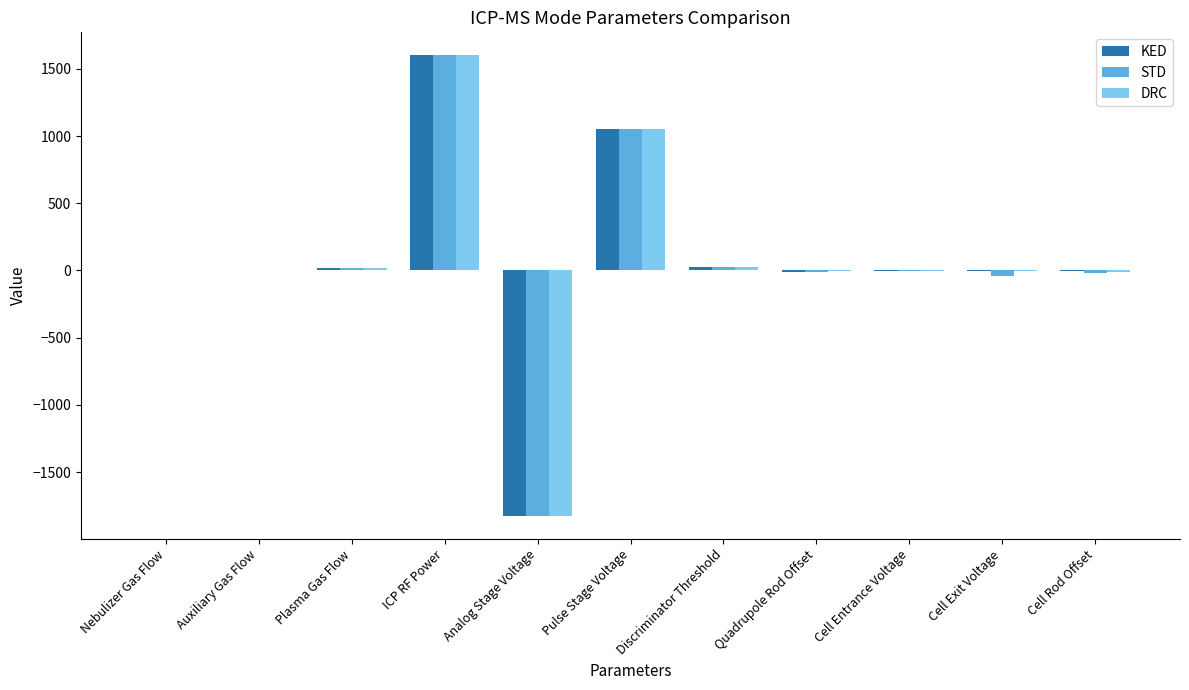

Count the number of data series in this chart.

3